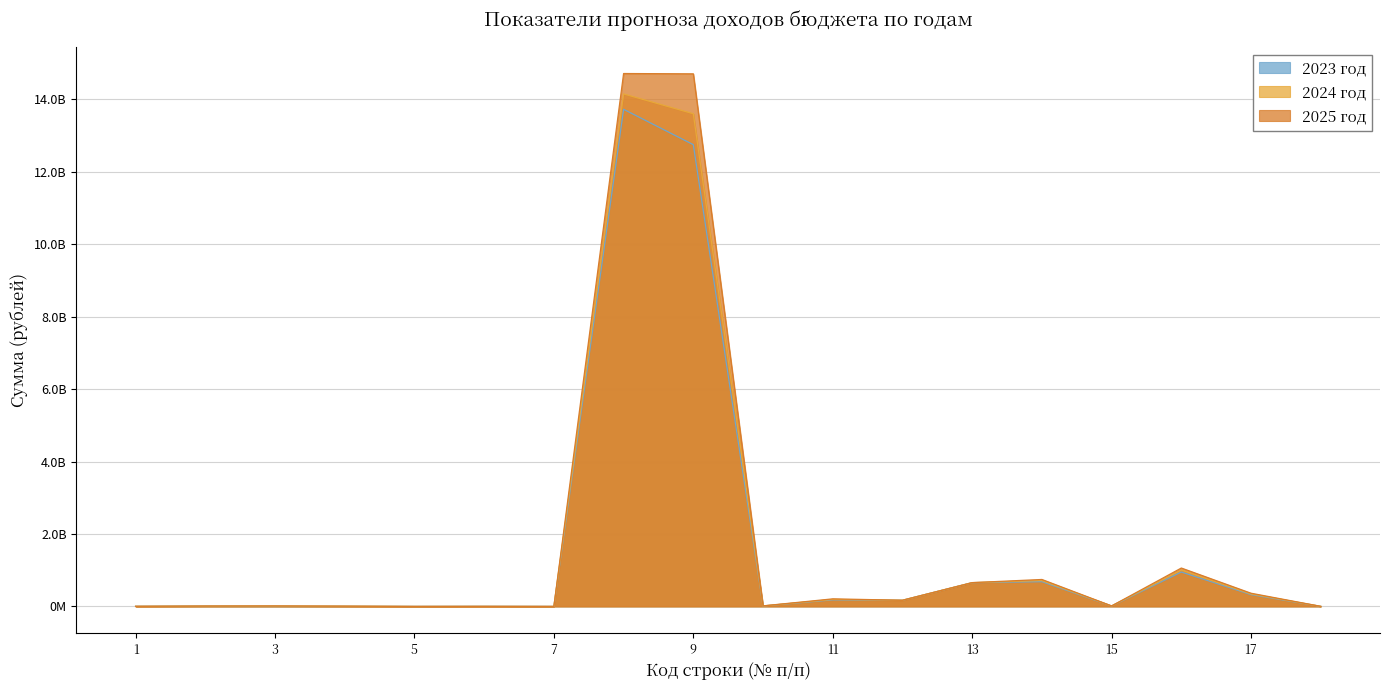

Reading left to right, transcribe all the data shown in this chart.

2023 год: 1=3169500	2=9163700	3=6514500	4=3905900	5=12000	6=1800000	7=1000	8=13721245400	9=12744944600	10=12939000	11=181146400	12=170229800	13=656501000	14=683440300	15=12654900	16=950002400	17=326368600	18=1538000
2024 год: 1=3206600	2=9984600	3=11652800	4=7046400	5=10000	6=1872000	7=1000	8=14145730900	9=13598855900	10=13806000	11=193283200	12=170229800	13=656501000	14=714076800	15=13189500	16=1003119500	17=344616800	18=1623500
2025 год: 1=2968700	2=10416100	3=12744400	4=6959800	5=12000	6=1900000	7=1000	8=14708869500	9=14700363000	10=14924200	11=208939200	12=170229800	13=656501000	14=743779600	15=13425300	16=1059698200	17=364054100	18=1713800